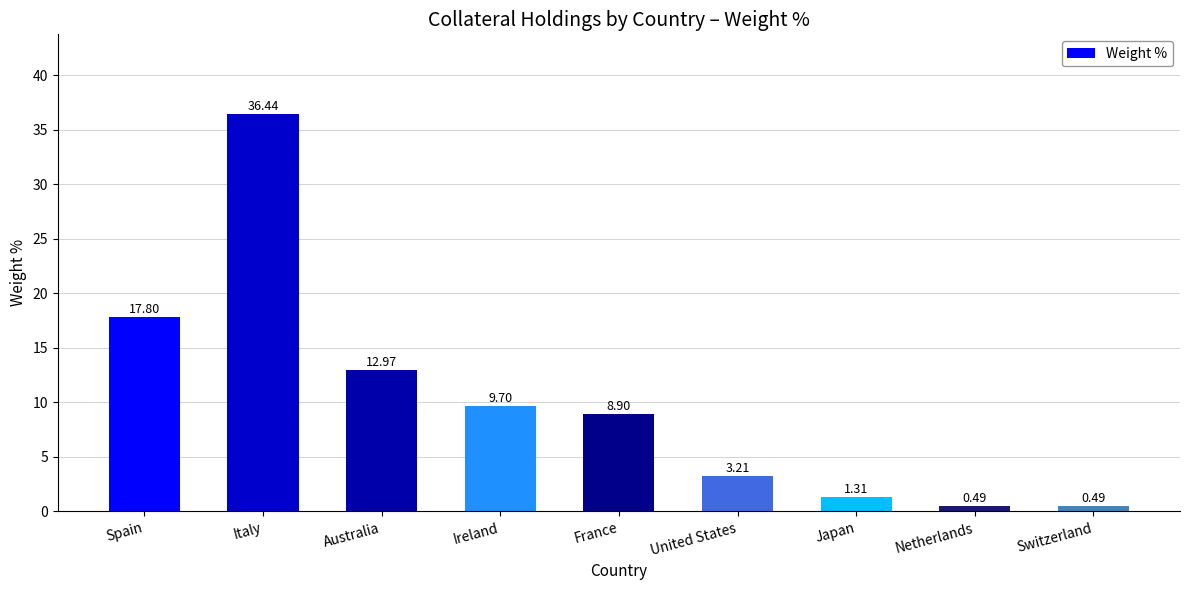

What position from the right is Netherlands?

2